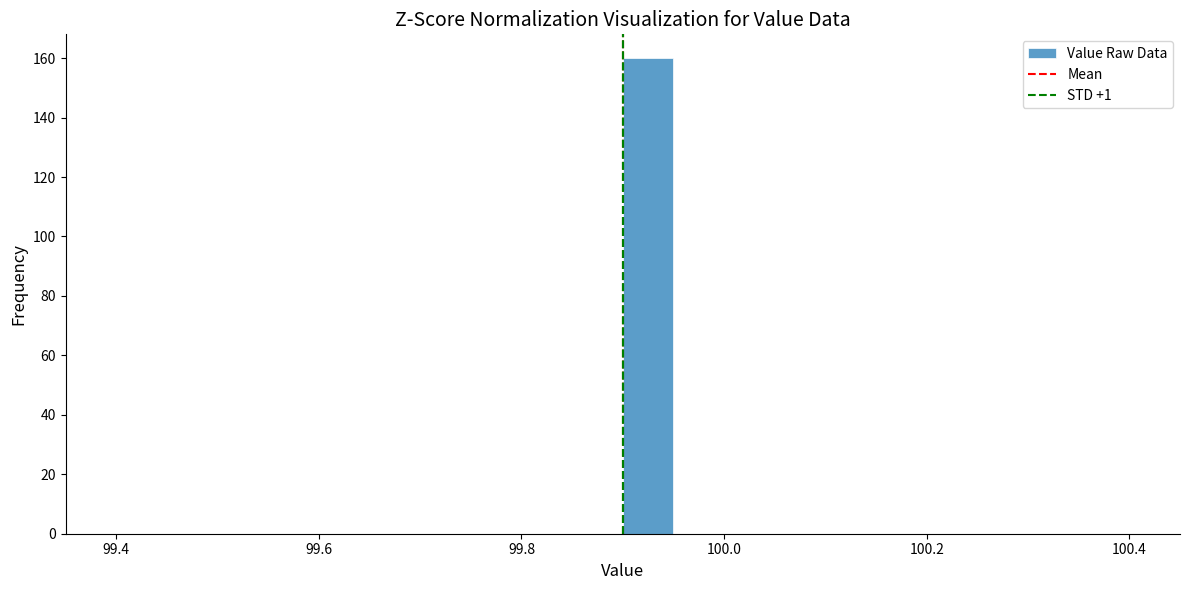

Around what value on the x-axis is the tallest bar? Give the approximate position of its centre, as read against the axis.

99.92